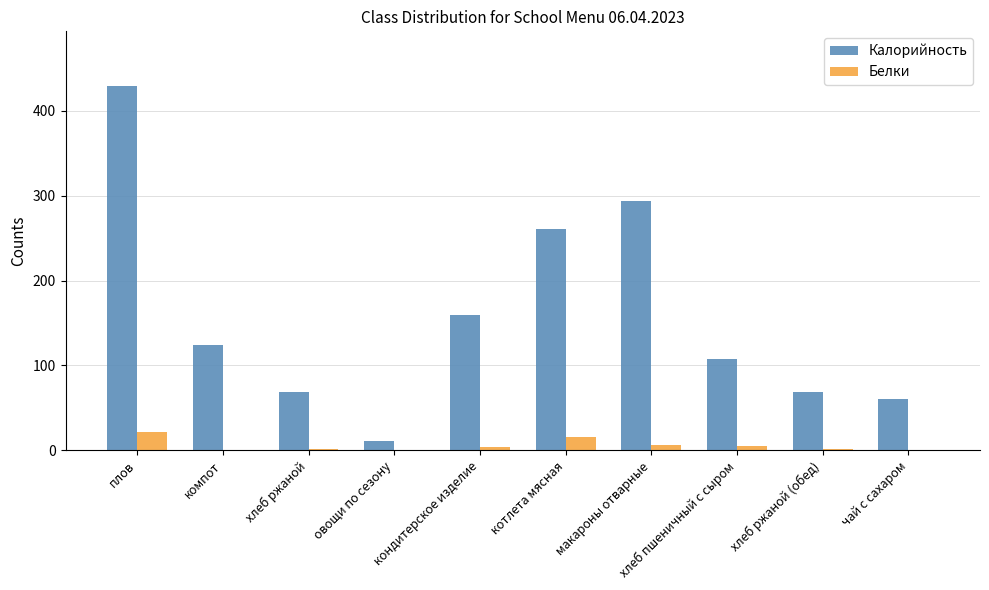

Which series has the largest total across all categories?

Калорийность